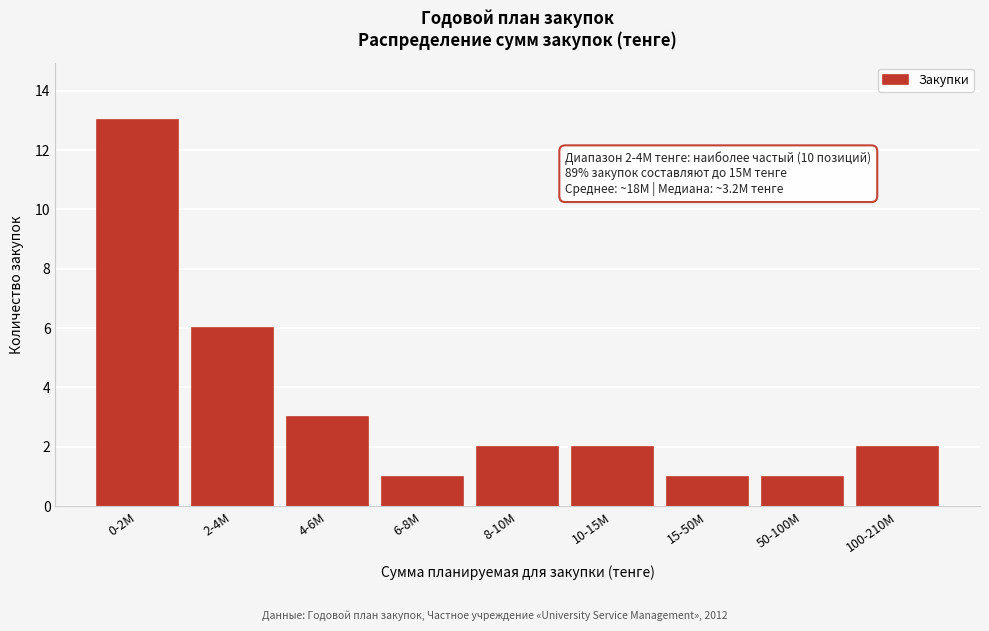

Reading left to right, transcribe all the data shown in this chart.

13	6	3	1	2	2	1	1	2